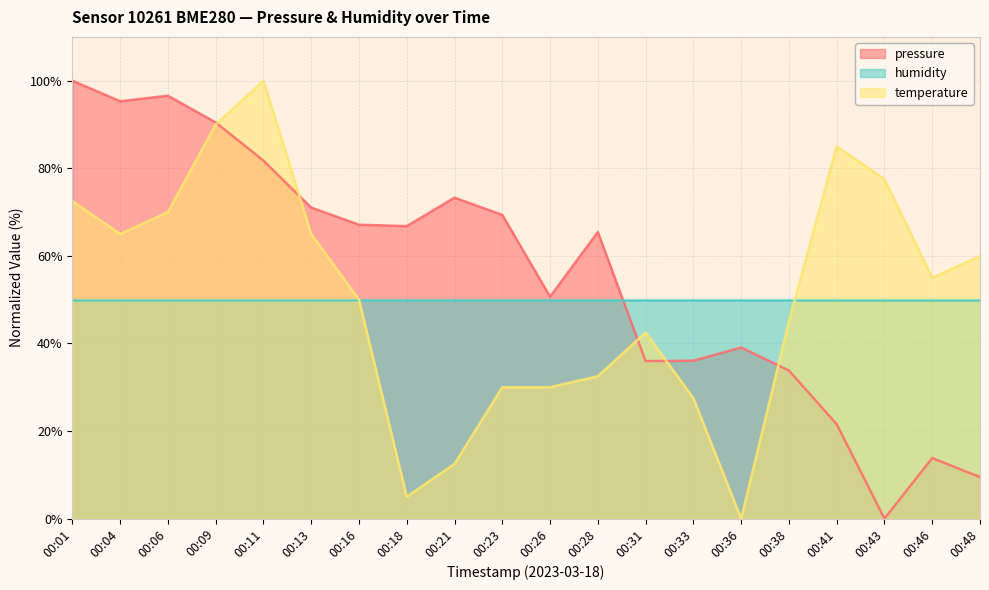

What are all the series names shown in the legend?

pressure, humidity, temperature